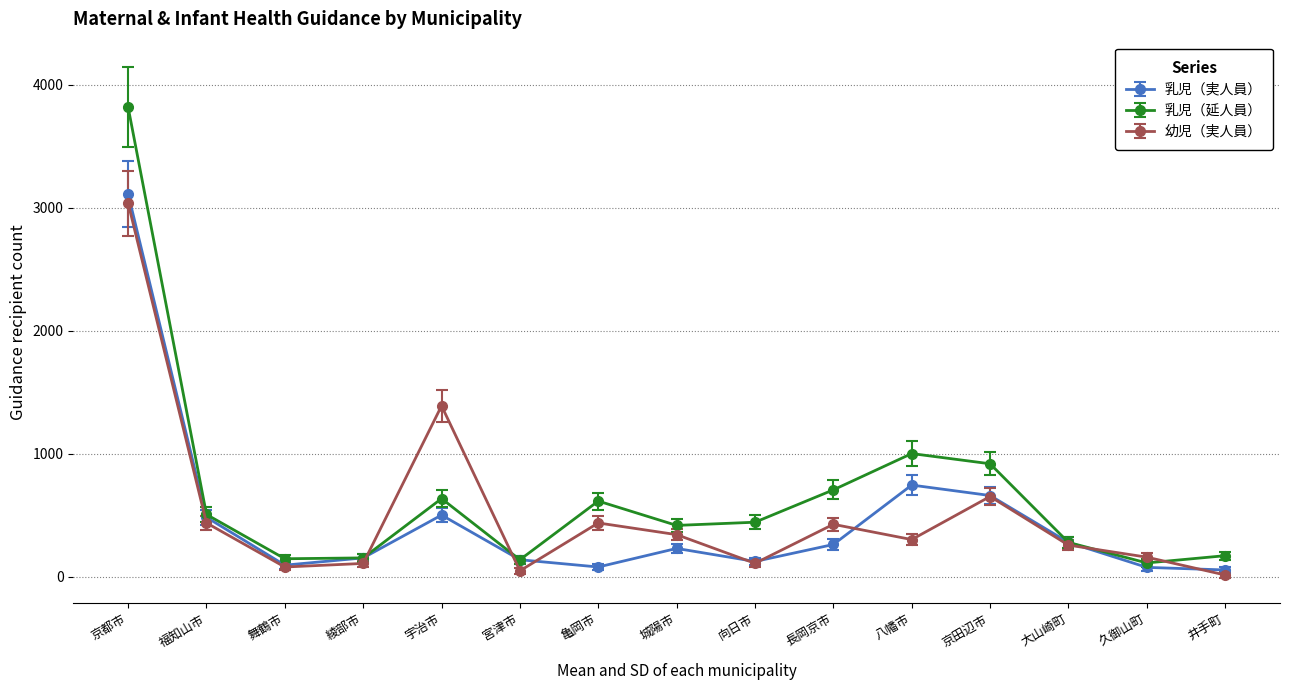

What is the smallest value displayed?

15